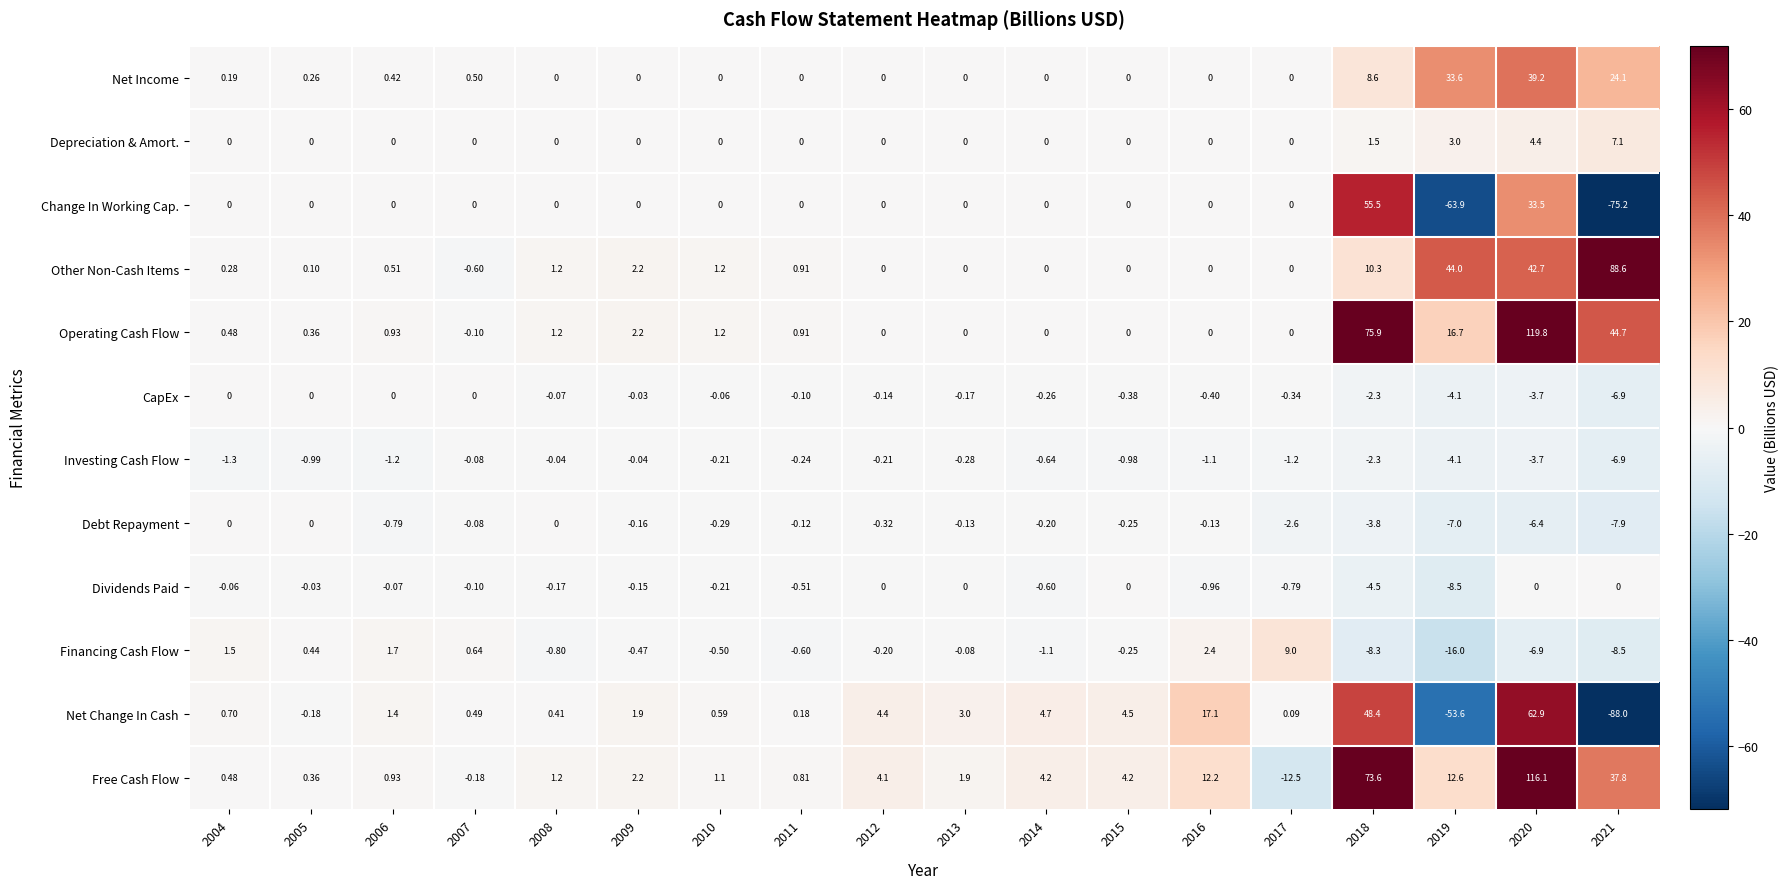

What is the spread (max minus min) of values at 2018?

84.2